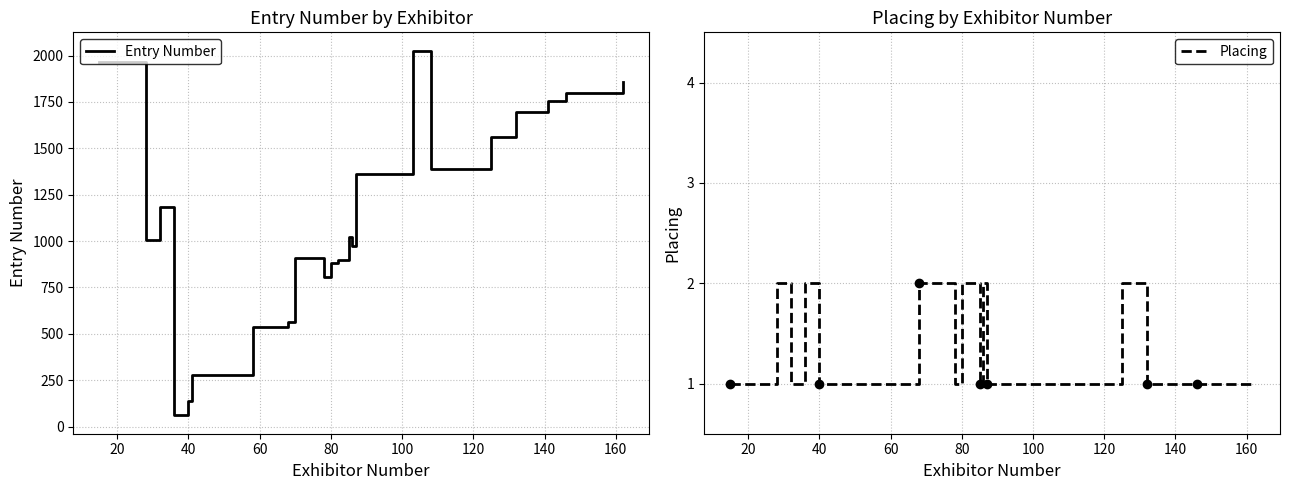

What is the sum of all Entry Number values?

26463